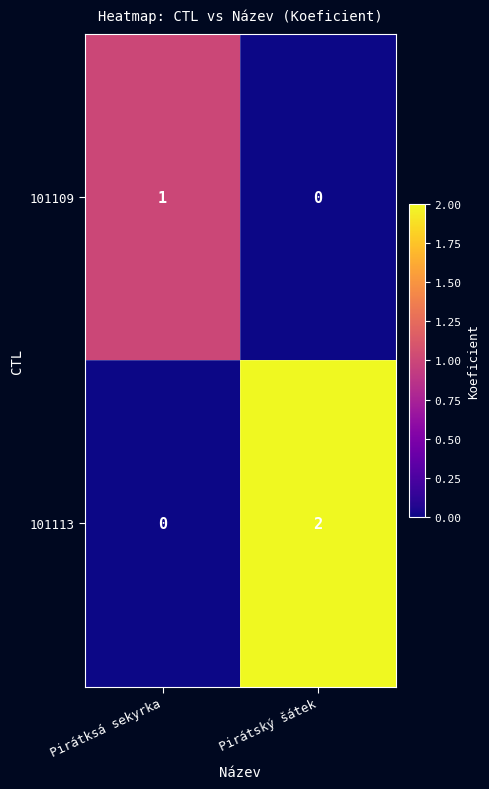

Reading right to left, transcribe all the data shown in this chart.

101109: 0	1
101113: 2	0